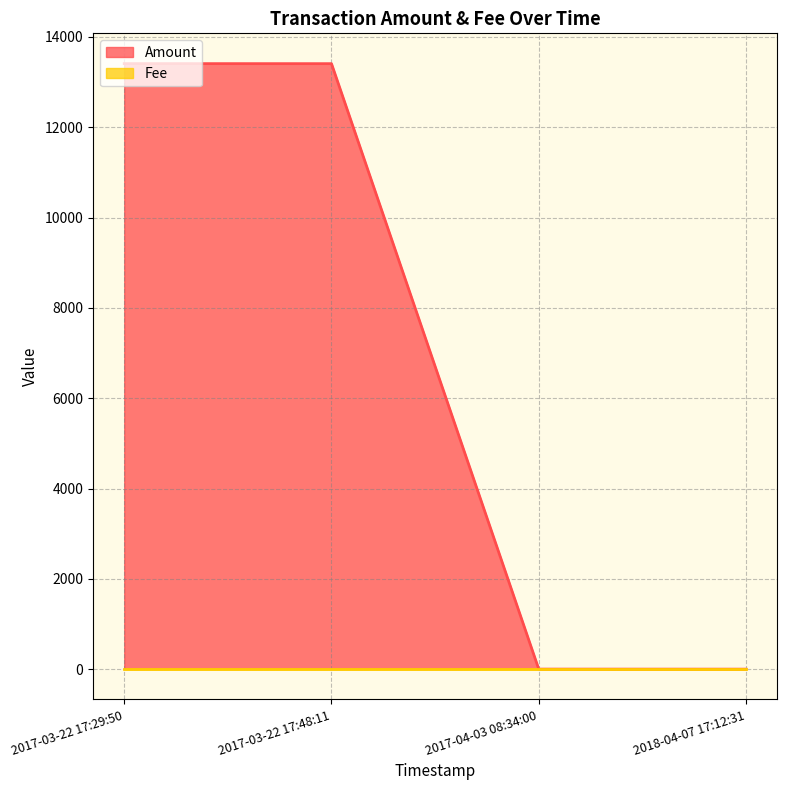

Which series has the widest spread of values?

Amount